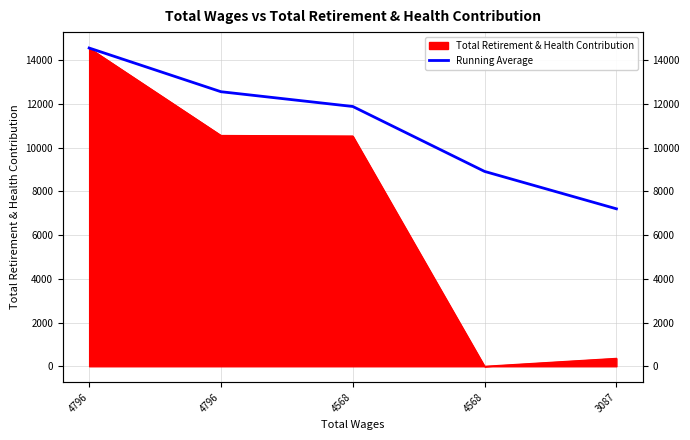

What is the ratio of the value at 4568 to the value at 4796?

0.9